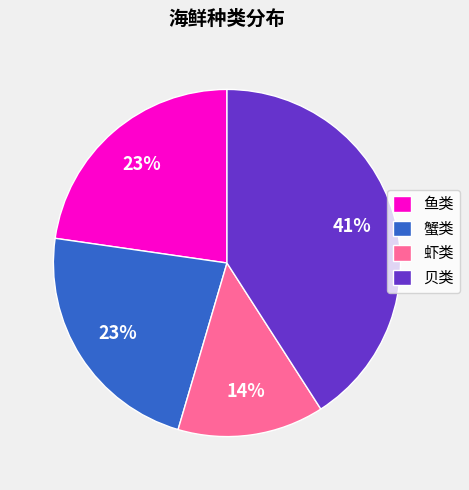

The 蟹类 slice represents 34% of the pie. True or false?

False